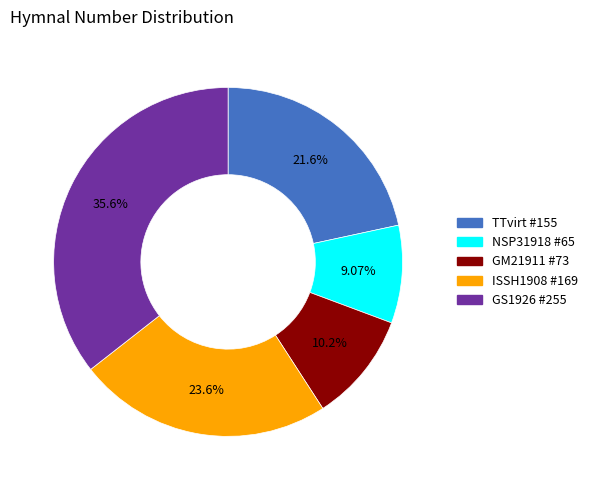

Which has a higher value, ISSH1908 #169 or GM21911 #73?

ISSH1908 #169